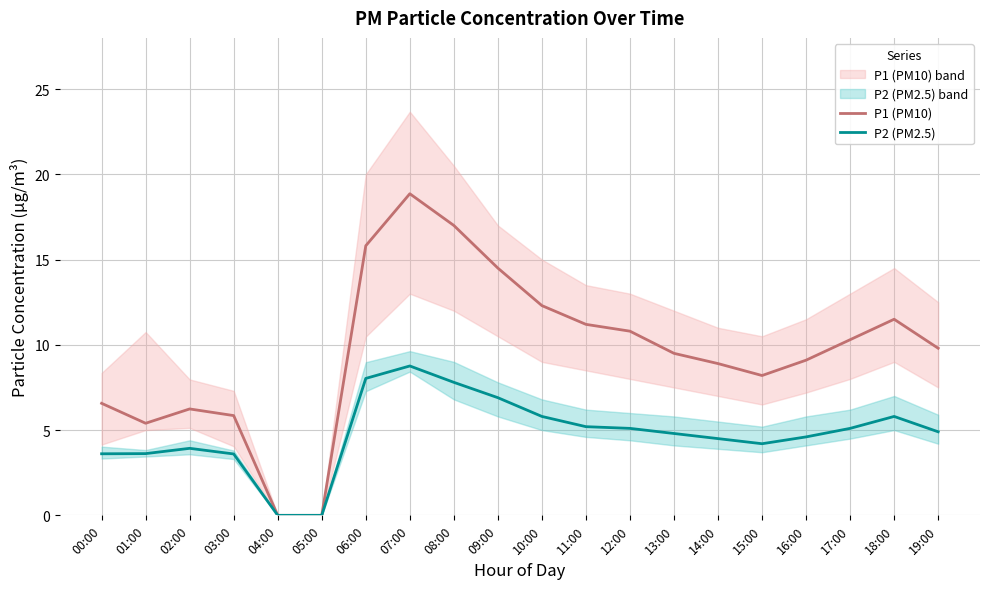

List the labels in order of P2 (PM2.5) value, largest first.

07:00, 06:00, 08:00, 09:00, 10:00, 18:00, 11:00, 12:00, 17:00, 19:00, 13:00, 16:00, 14:00, 15:00, 02:00, 01:00, 00:00, 03:00, 04:00, 05:00